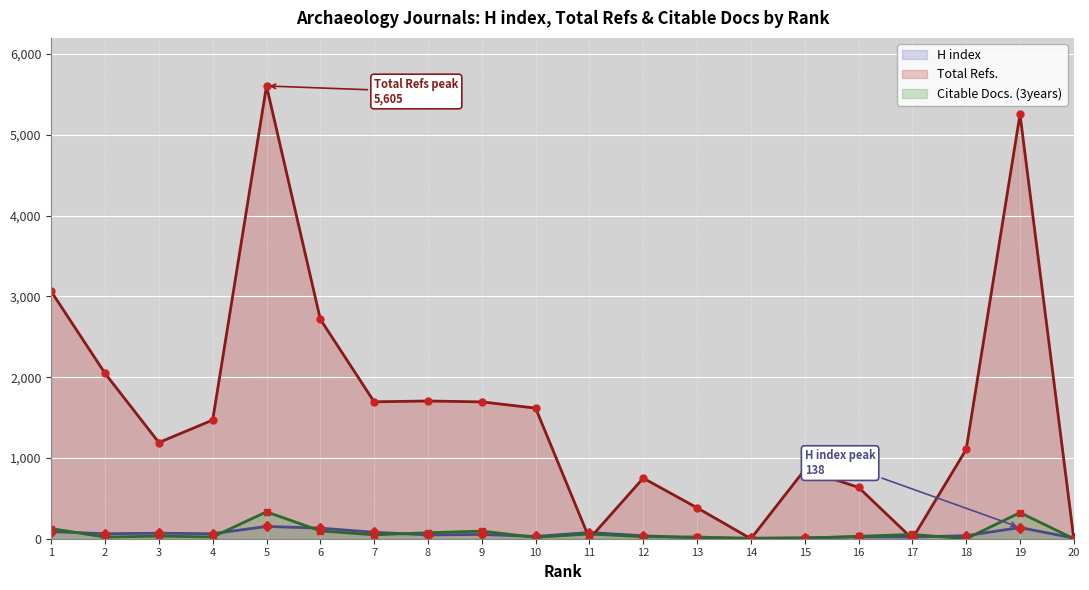

What is the sum of the Citable Docs. (3years) values at 7 and 19?

371